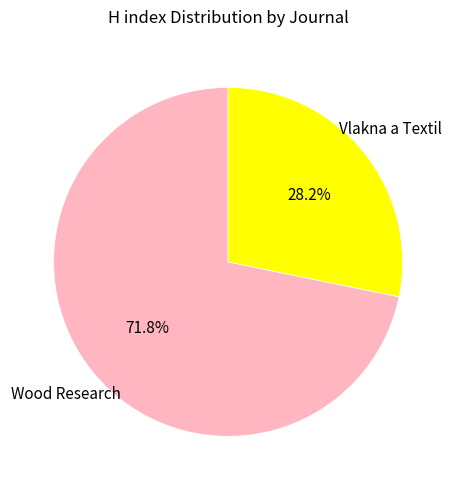

Is there any slice that represents more than half of the pie?

Yes